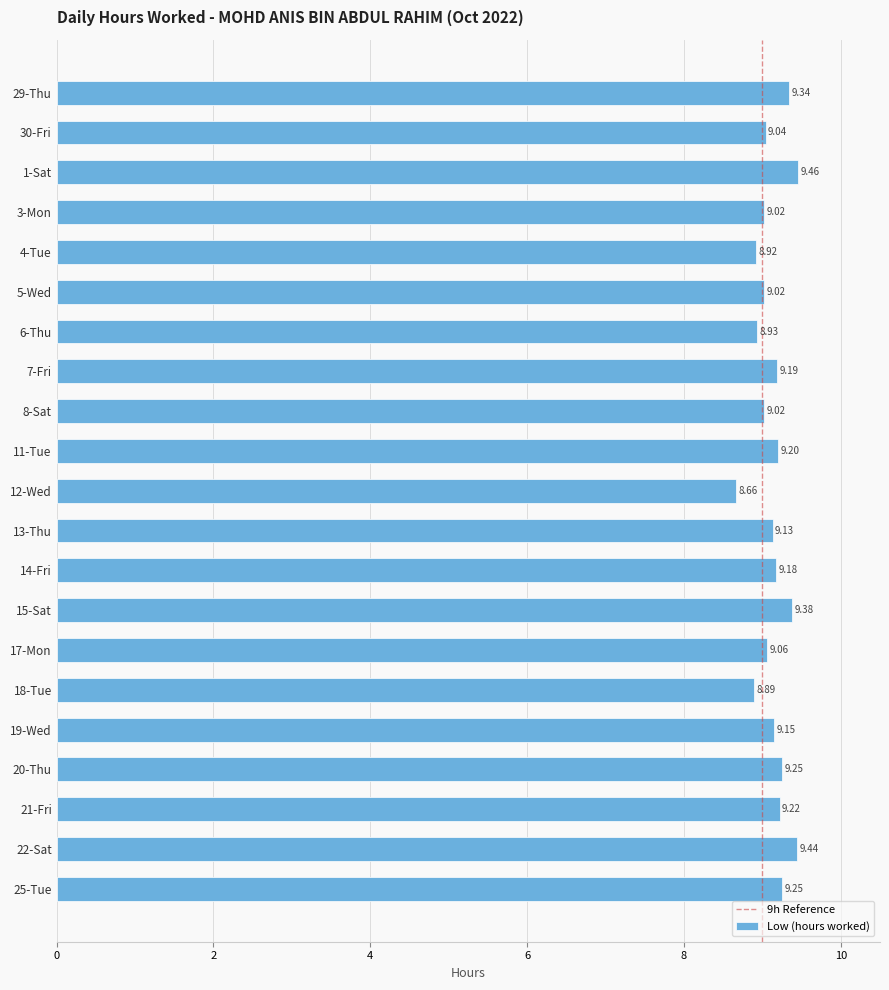

What is the average value?

9.1